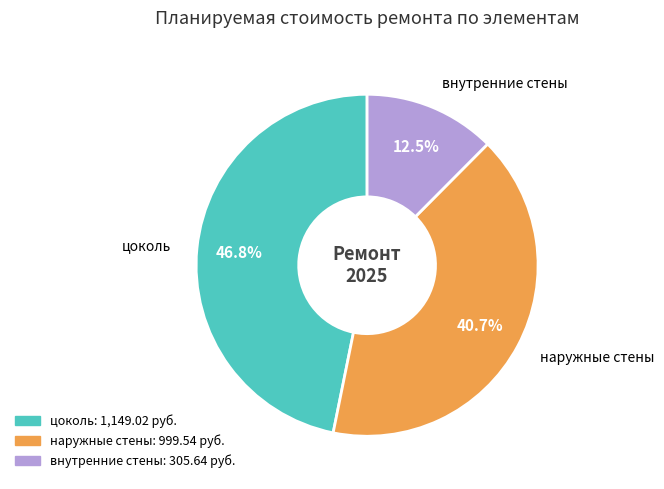

What is the ratio of the value at наружные стены to the value at цоколь?

0.9